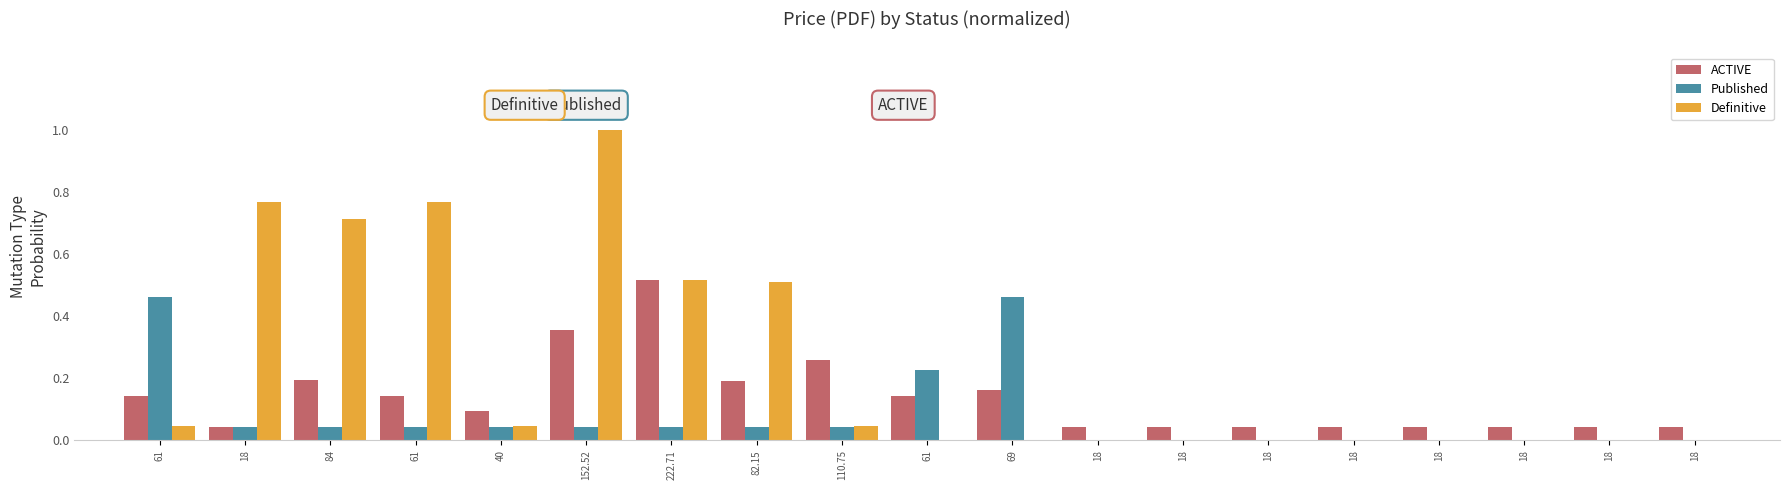

At how many categories does at least one series exceed 0?

19